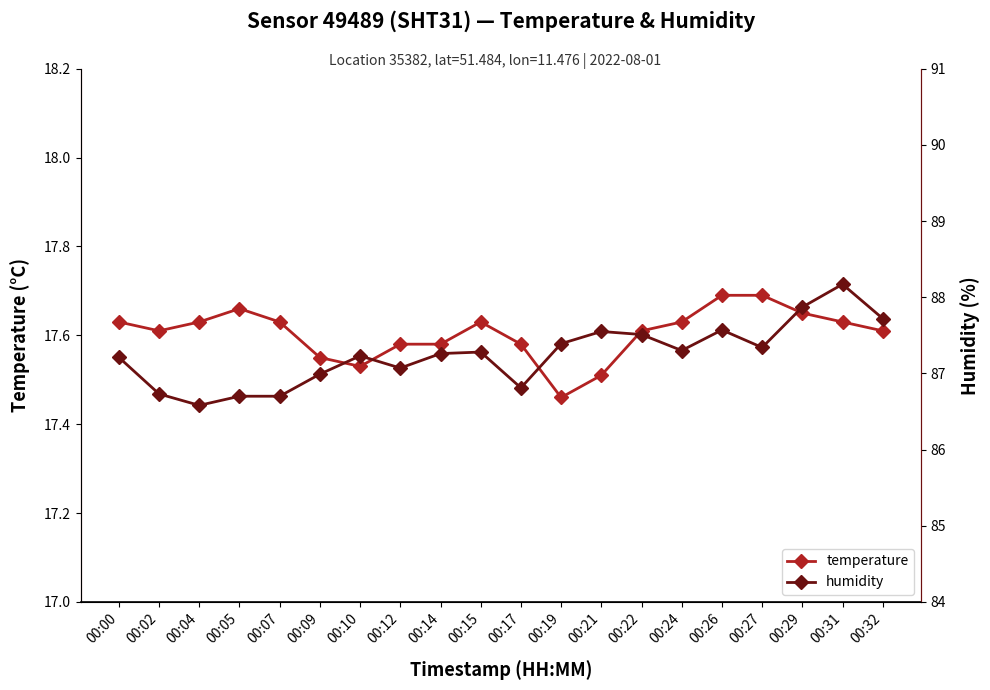

What is the sum of the temperature values at 00:19 and 00:12?

35.0